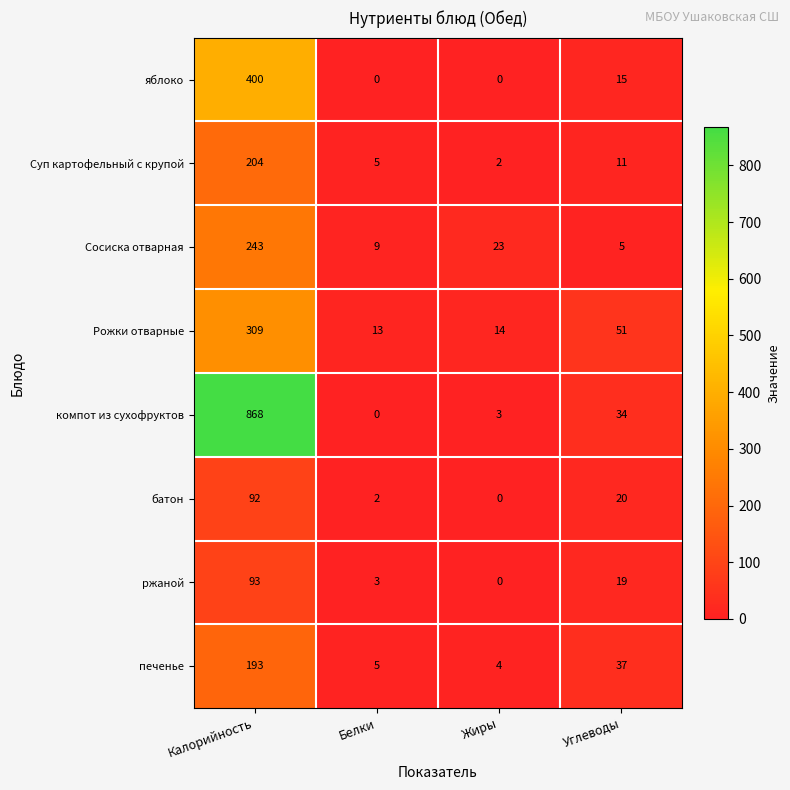

At which label does Рожки отварные reach its minimum?

Белки